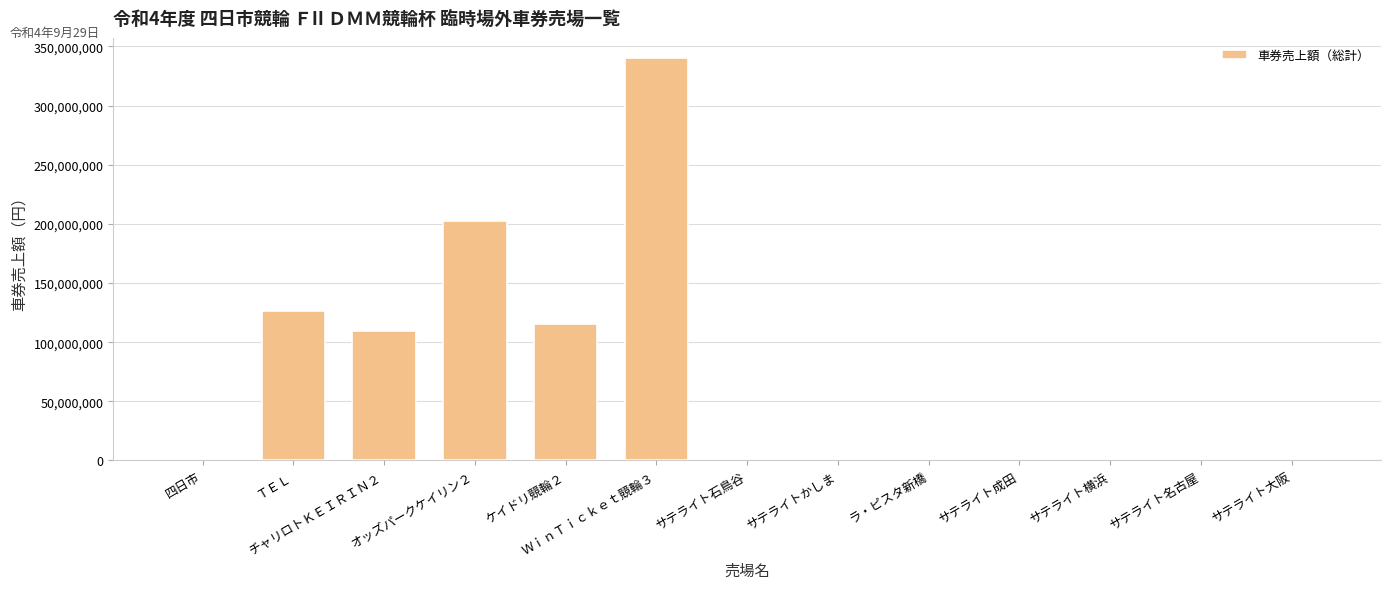

At which category does the chart reach its peak across all series?

ＷｉｎＴｉｃｋｅｔ競輪３